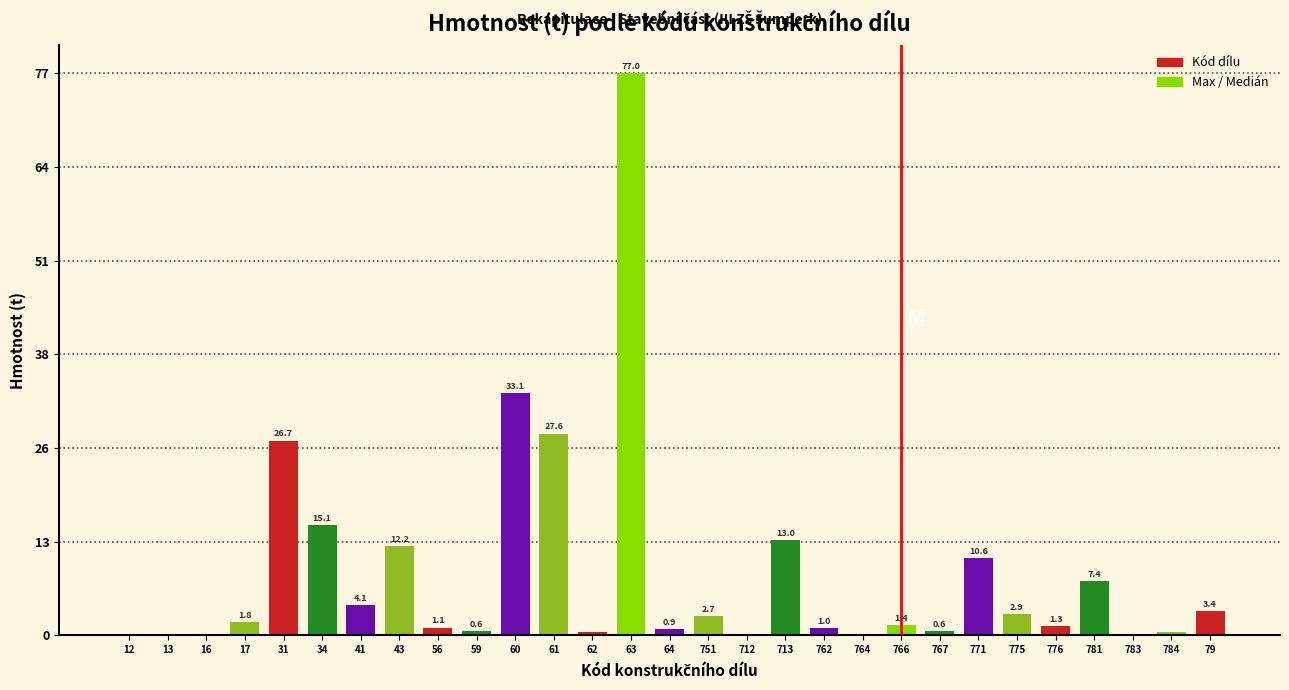

What is the sum of the values at 781 and 59?

8.0